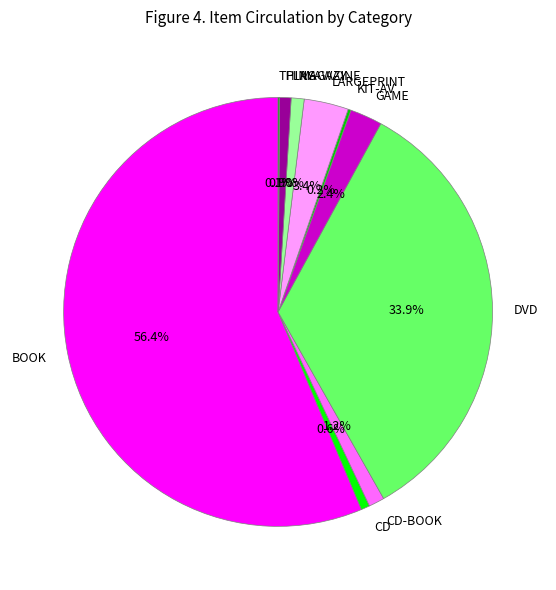

To the nearest percent, what percentage of the pie is MAGAZINE?

1%